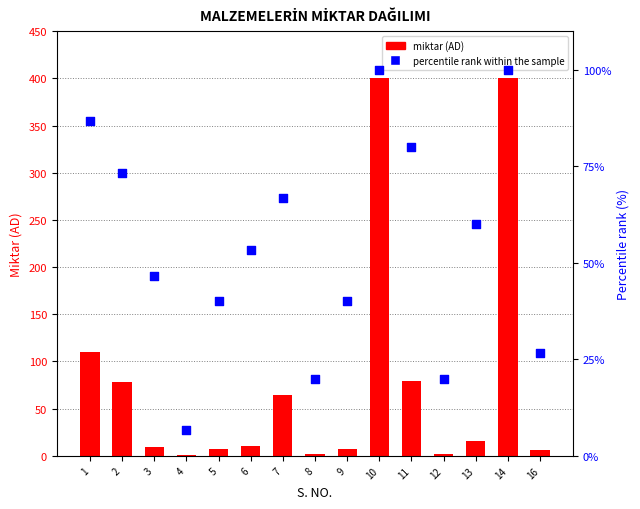

Which series has the widest spread of Y values?

miktar (AD)